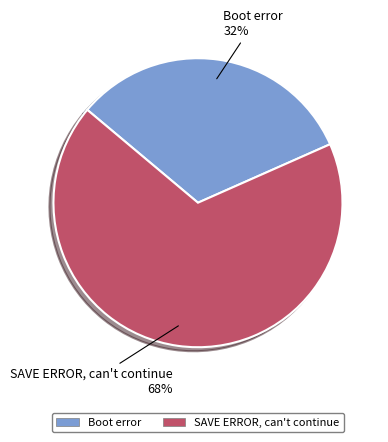

The SAVE ERROR, can't continue slice represents 68% of the pie. True or false?

True